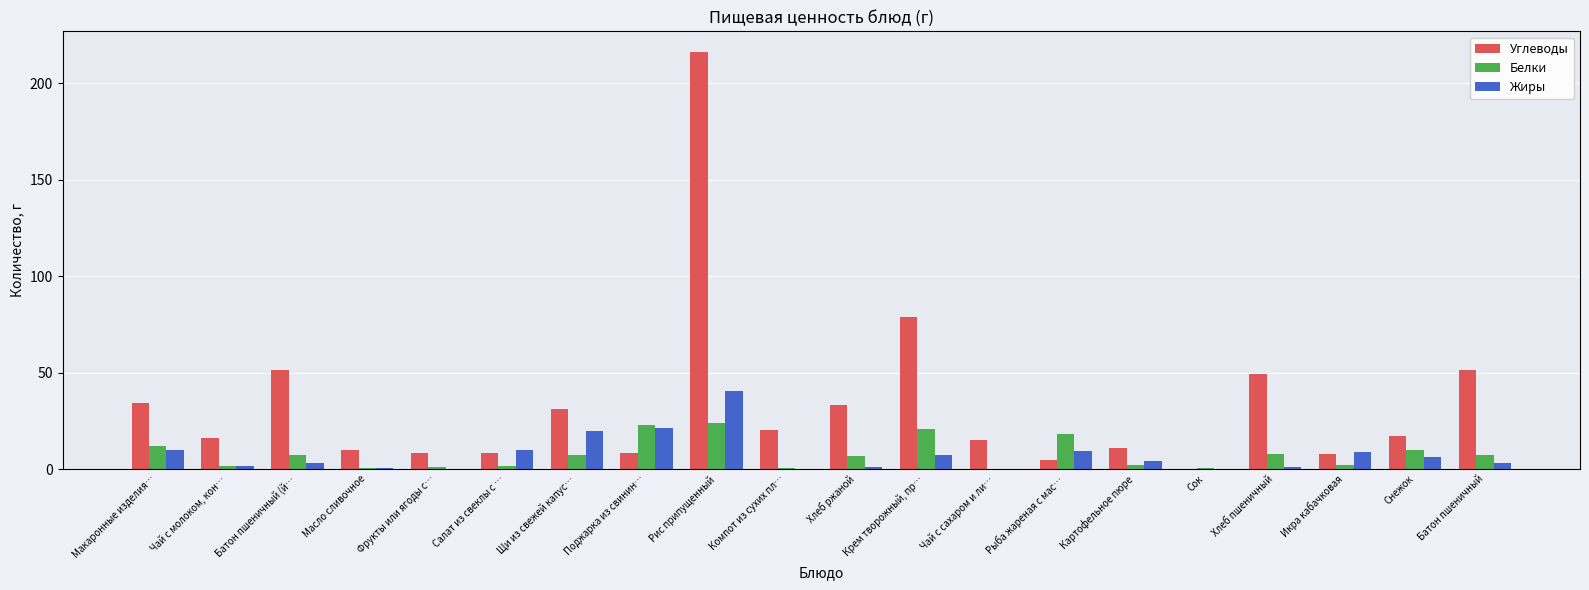

What are all the series names shown in the legend?

Углеводы, Белки, Жиры